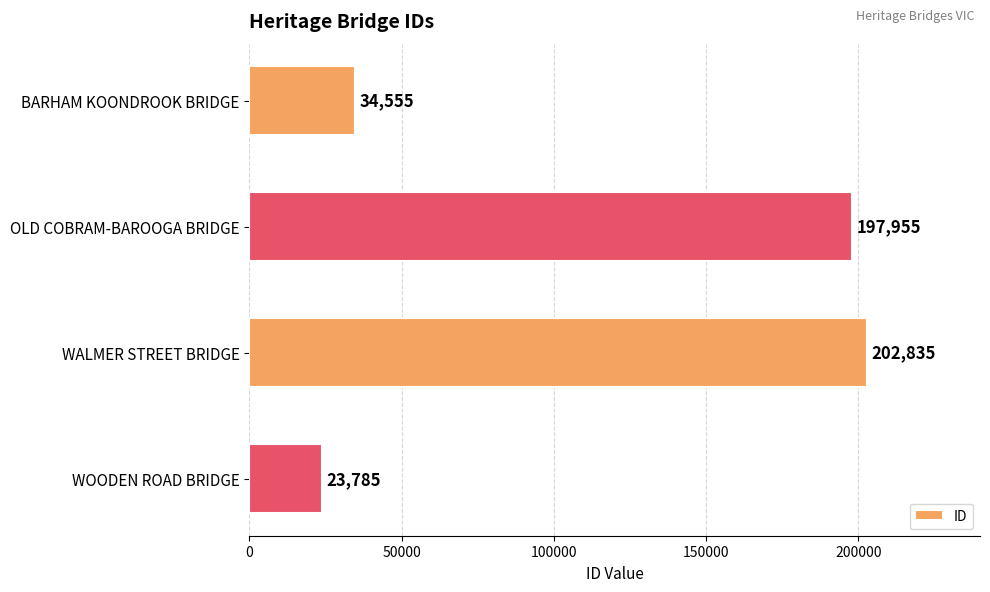

How many bars are there in total?

4